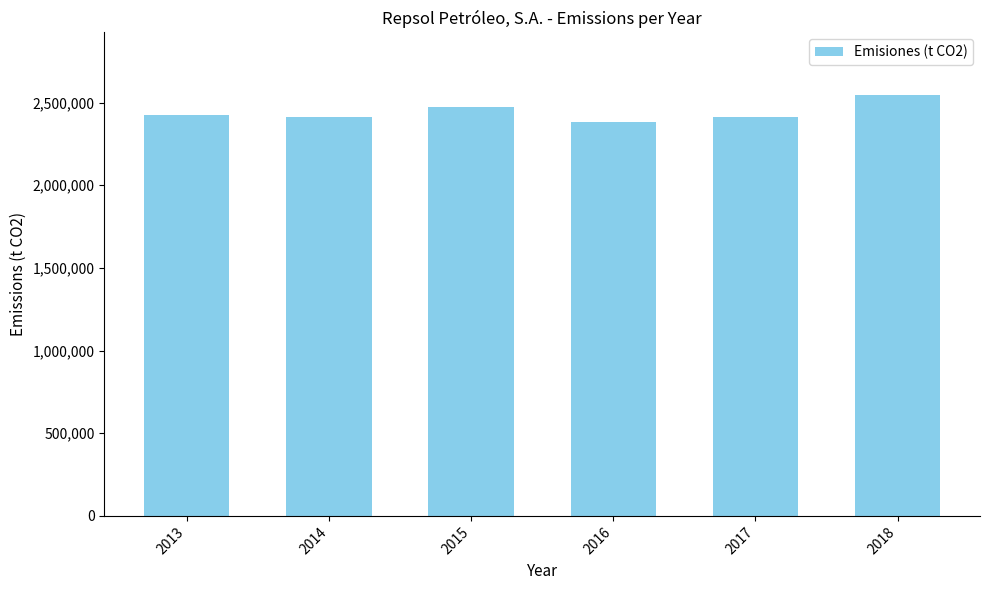

At which category does the chart reach its minimum across all series?

2016